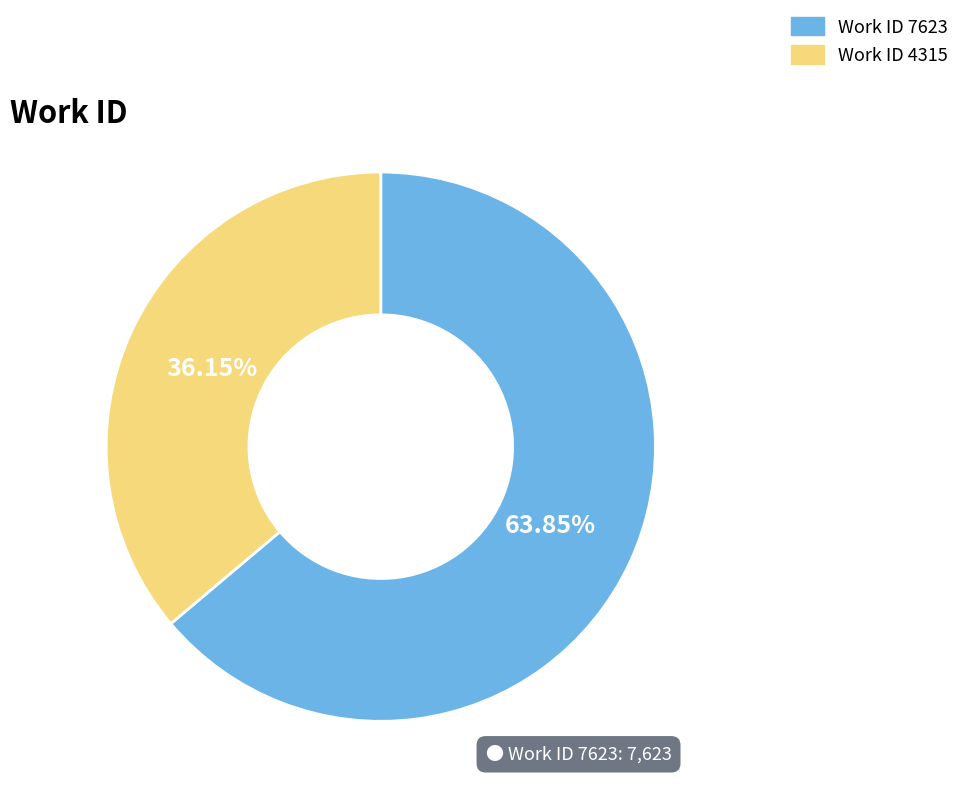

Which category has the smallest portion of the pie?

Work ID 4315